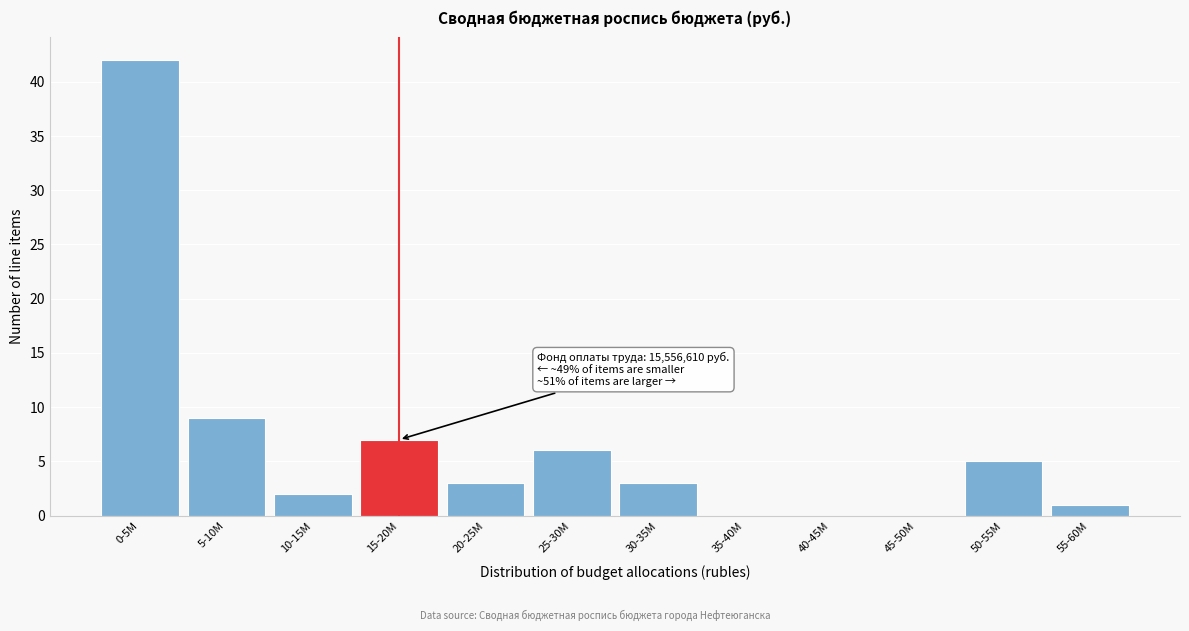

Reading right to left, what are all the values shown in this chart?

55-60M=1	50-55M=5	45-50M=0	40-45M=0	35-40M=0	30-35M=3	25-30M=6	20-25M=3	15-20M=7	10-15M=2	5-10M=9	0-5M=42